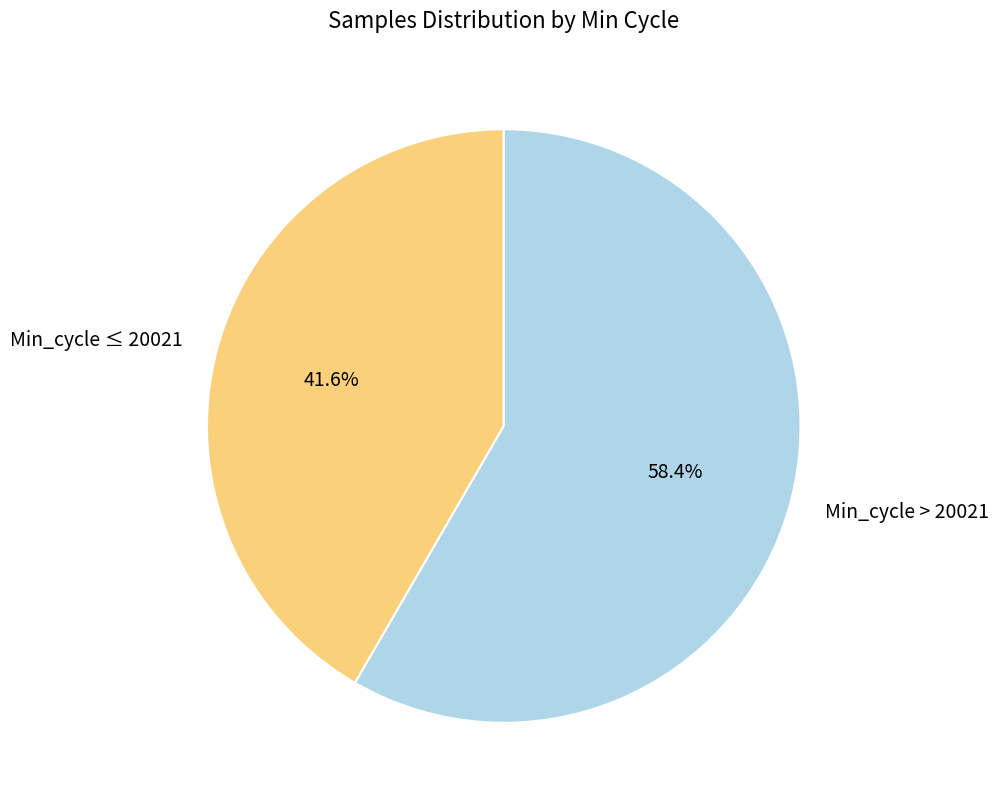

How many segments does this pie chart have?

2